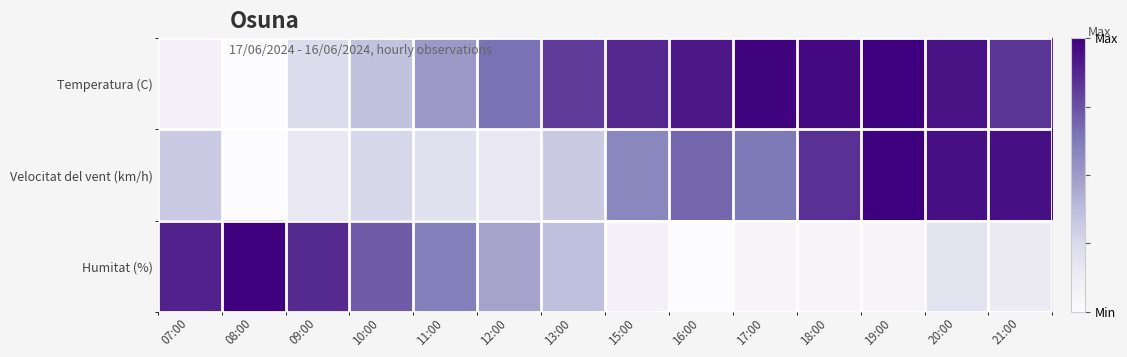

Which series has the largest total across all categories?

Temperatura (C)